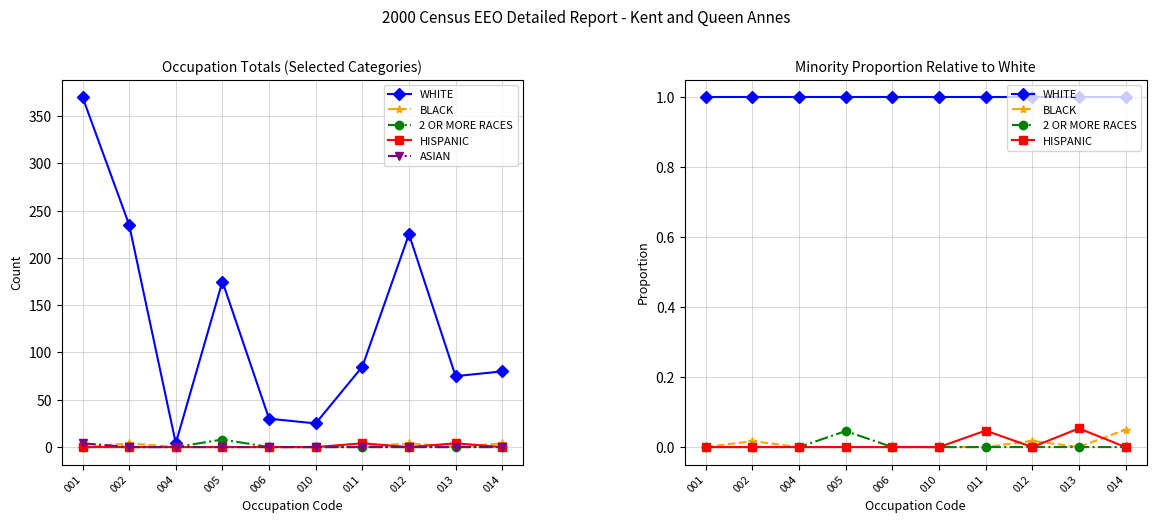

At which category does the chart reach its peak across all series?

001